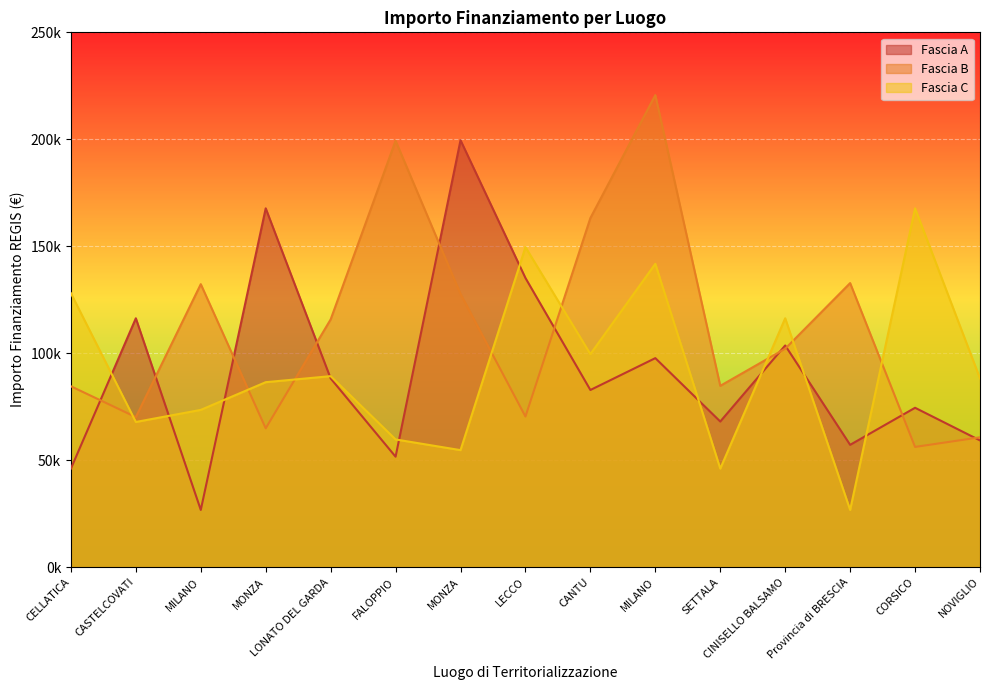

True or false: Fascia B has a value of 51999.2 at MONZA.

False